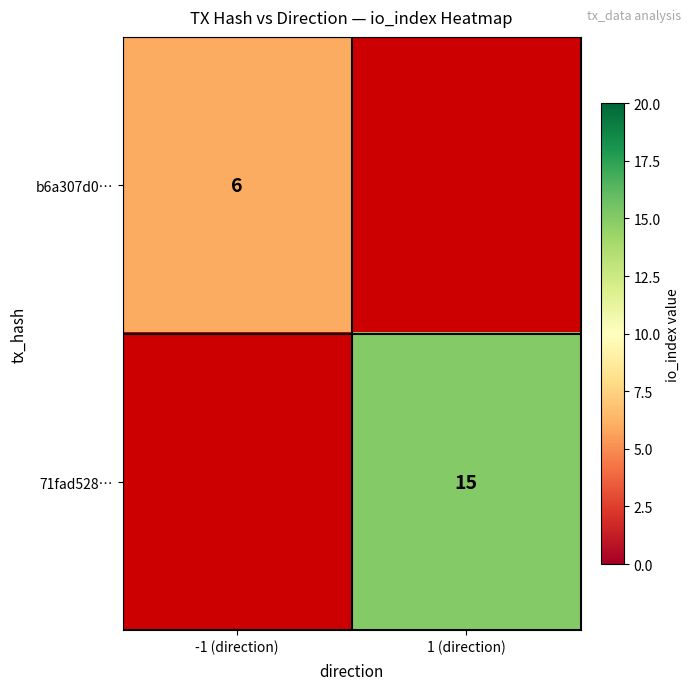

Is it true that 71fad528… equals 6 at 1 (direction)?

False